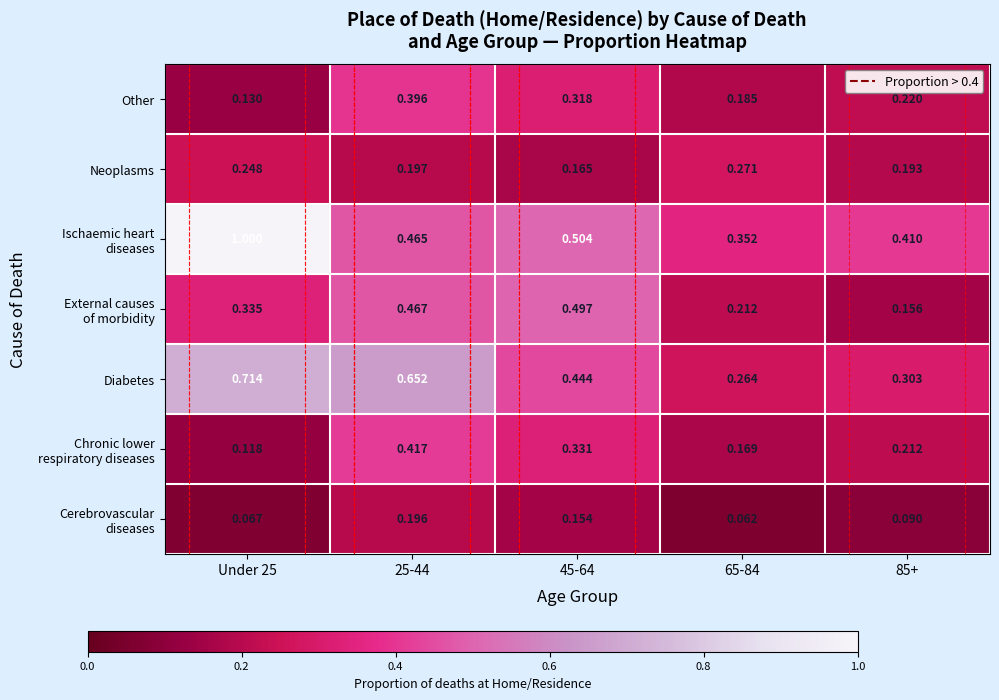

How many distinct data groups are displayed?

7